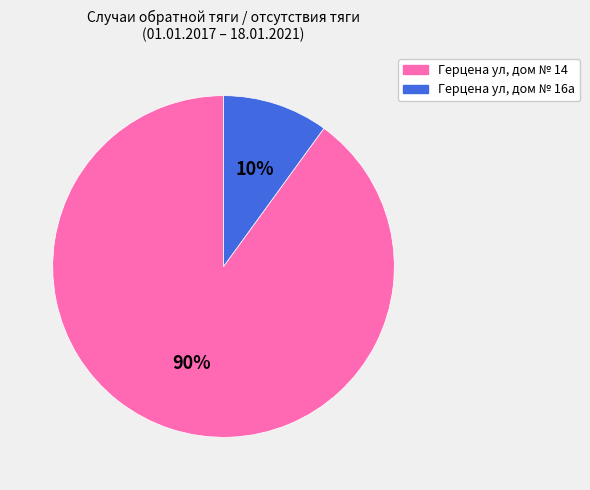

Rank the categories by value from lowest to highest.

Герцена ул, дом № 16а, Герцена ул, дом № 14